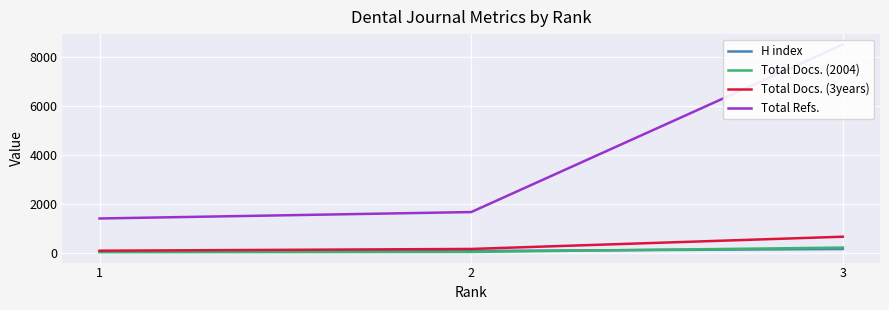

At which category is the sum across all series the highest?

3